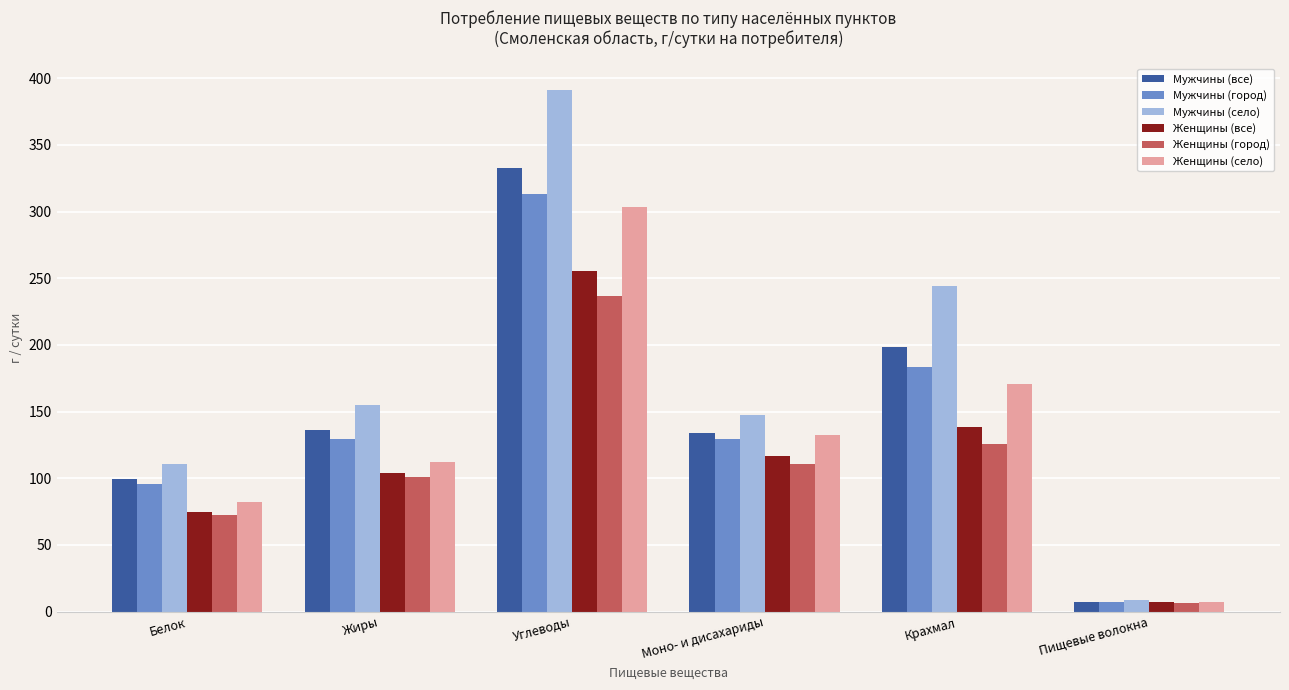

Reading right to left, what are all the values shown in this chart?

Мужчины (все): 7.5	198.4	134.0	332.4	135.8	99.6
Мужчины (город): 7.2	183.4	129.5	312.9	129.5	96.0
Мужчины (село): 8.6	243.9	147.4	391.4	154.8	110.3
Женщины (все): 6.9	138.1	117.0	255.2	104.0	74.9
Женщины (город): 6.7	125.6	111.0	236.7	100.9	72.2
Женщины (село): 7.3	170.5	132.6	303.2	112.0	82.0